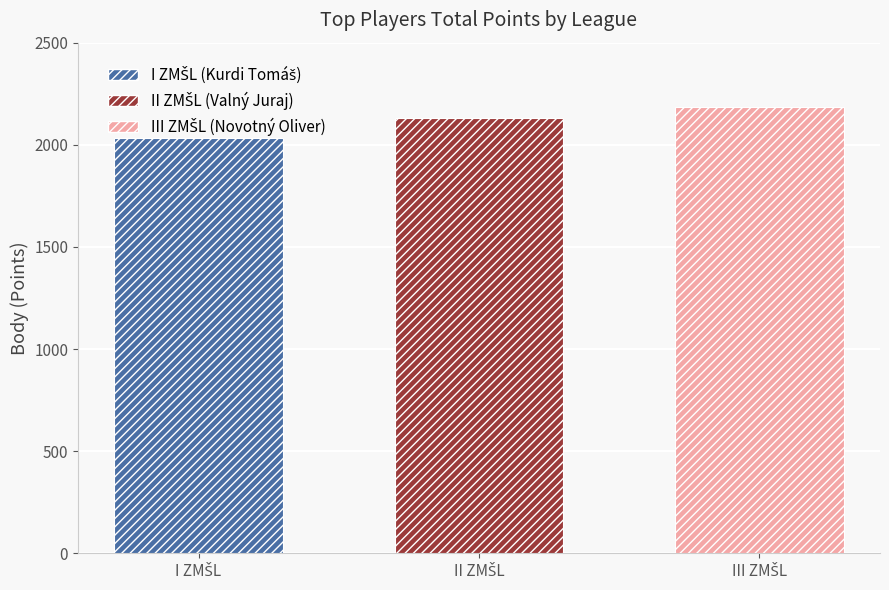

What is the maximum value shown in the chart?

2183